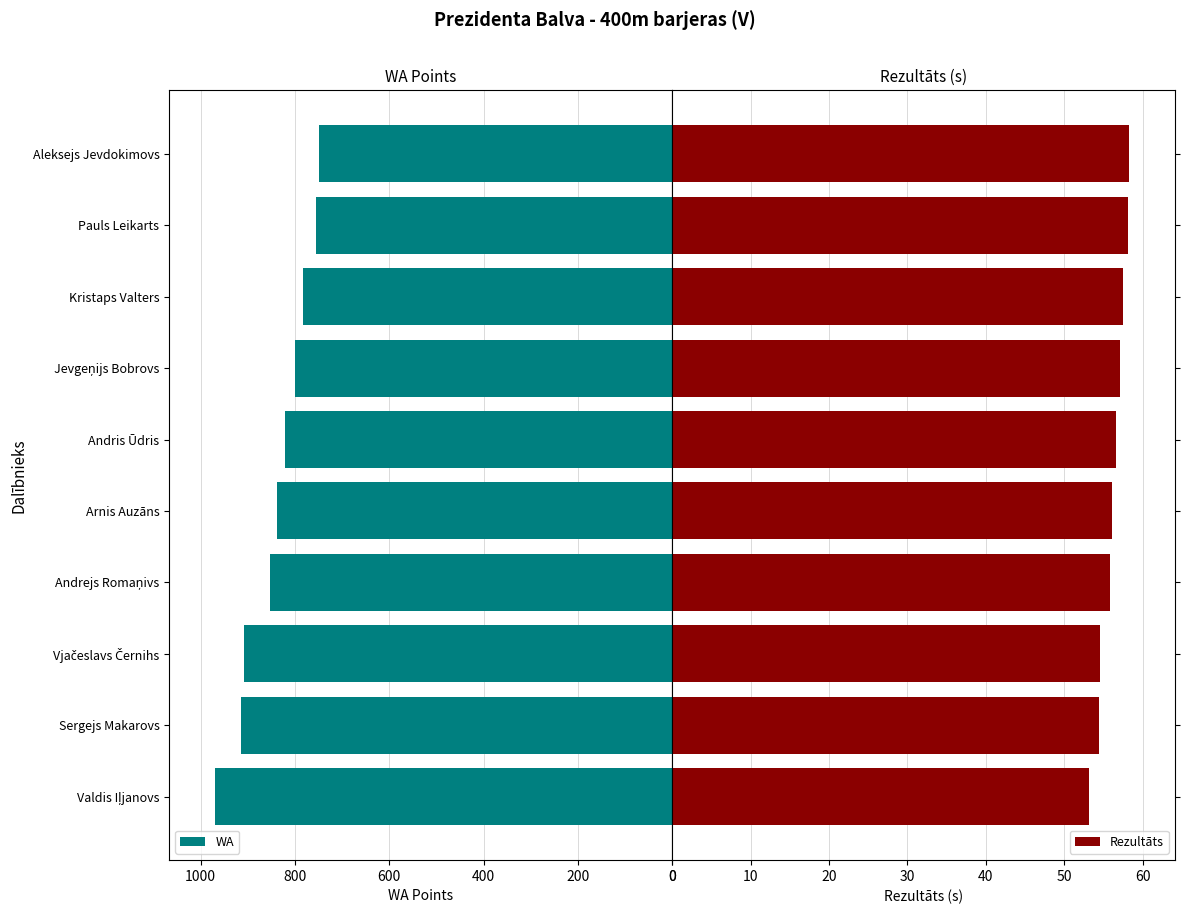

Reading left to right, extract all data points from this chart.

WA: 970.0	914.0	908.0	854.0	839.0	821.0	800.0	784.0	756.0	749.0
Rezultāts: 53.2	54.4	54.6	55.8	56.1	56.6	57.1	57.5	58.1	58.3